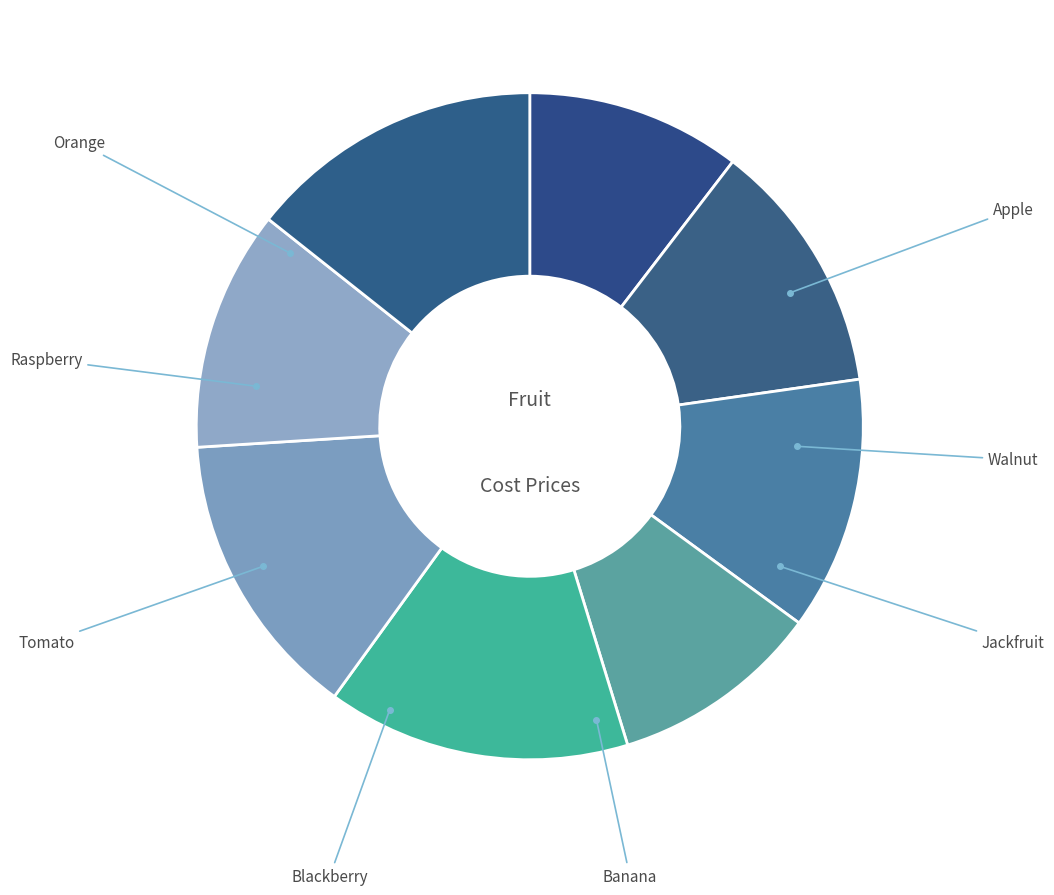

Count the number of slices in the pie.

8